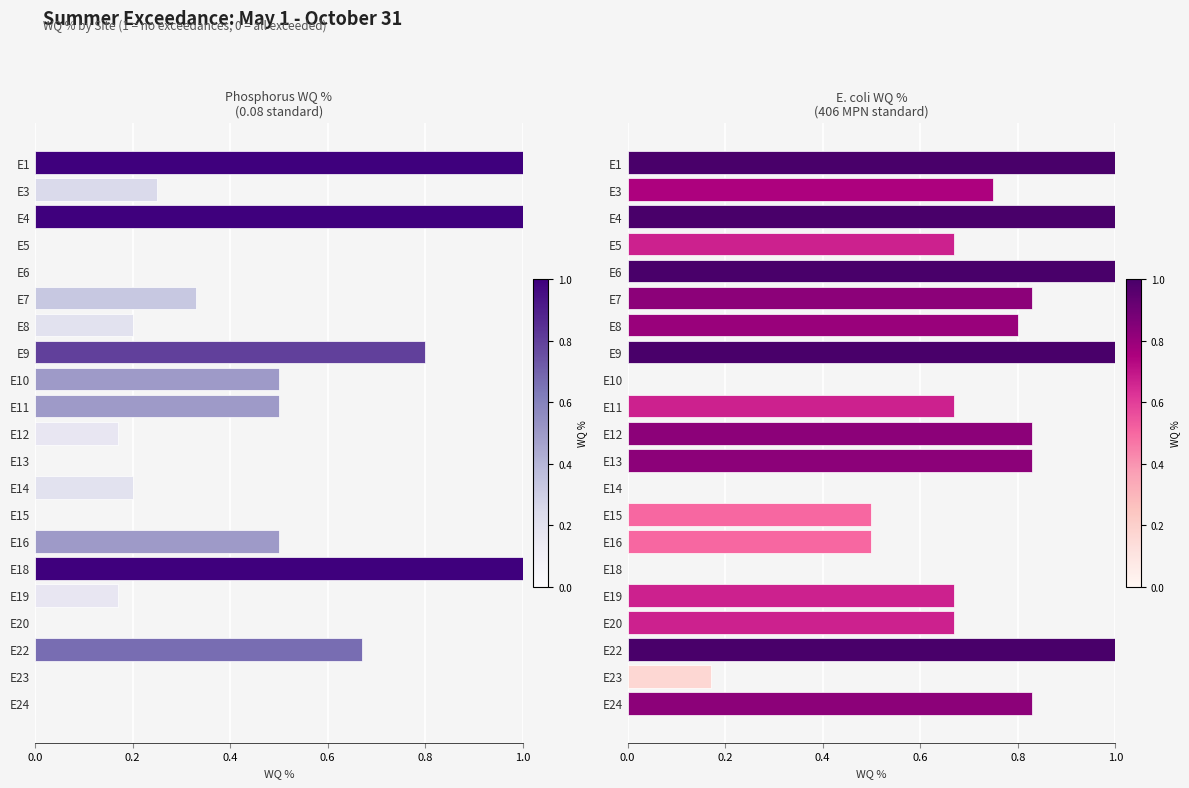

The value of E. coli WQ %
(406 MPN standard) at E5 is 0.2. True or false?

False